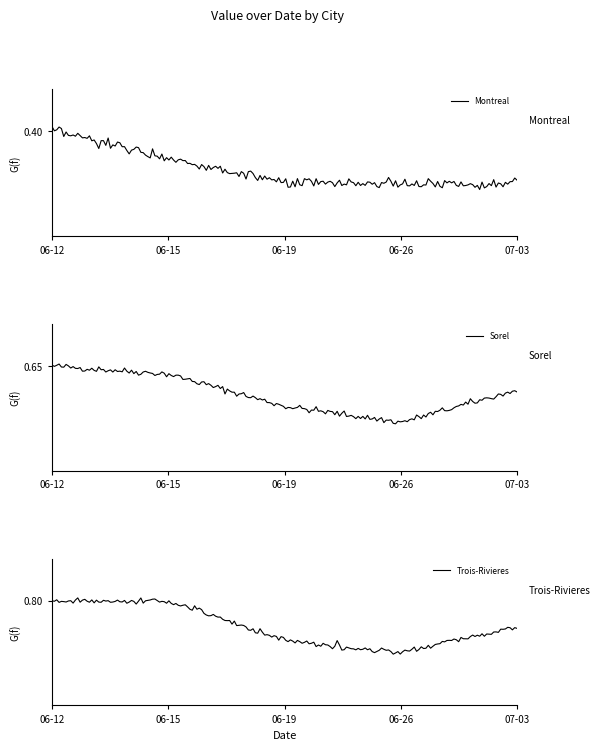

Is it true that Trois-Rivieres equals 0.3 at 2015-06-19?

False